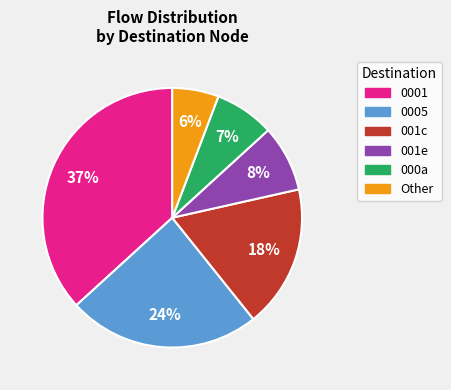

Is there a majority slice in this chart?

No